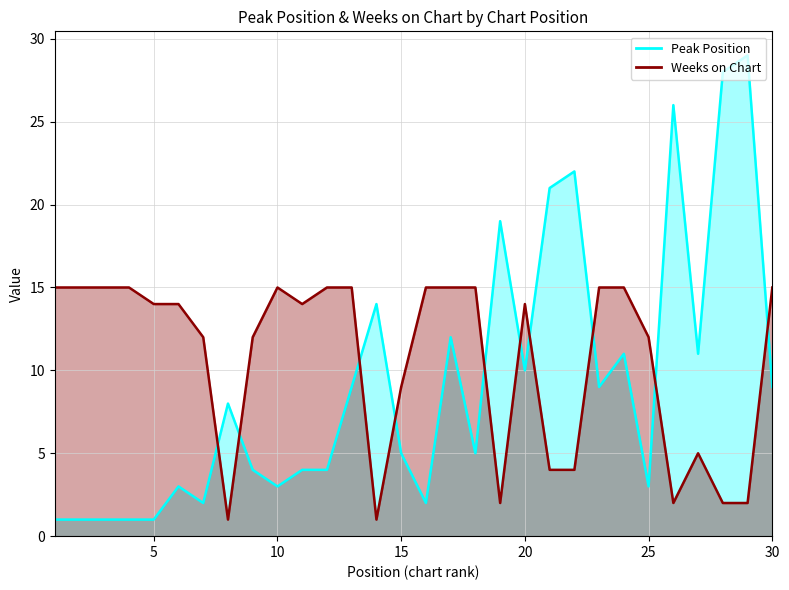

The Peak Position series shows 1 at 1. True or false?

True